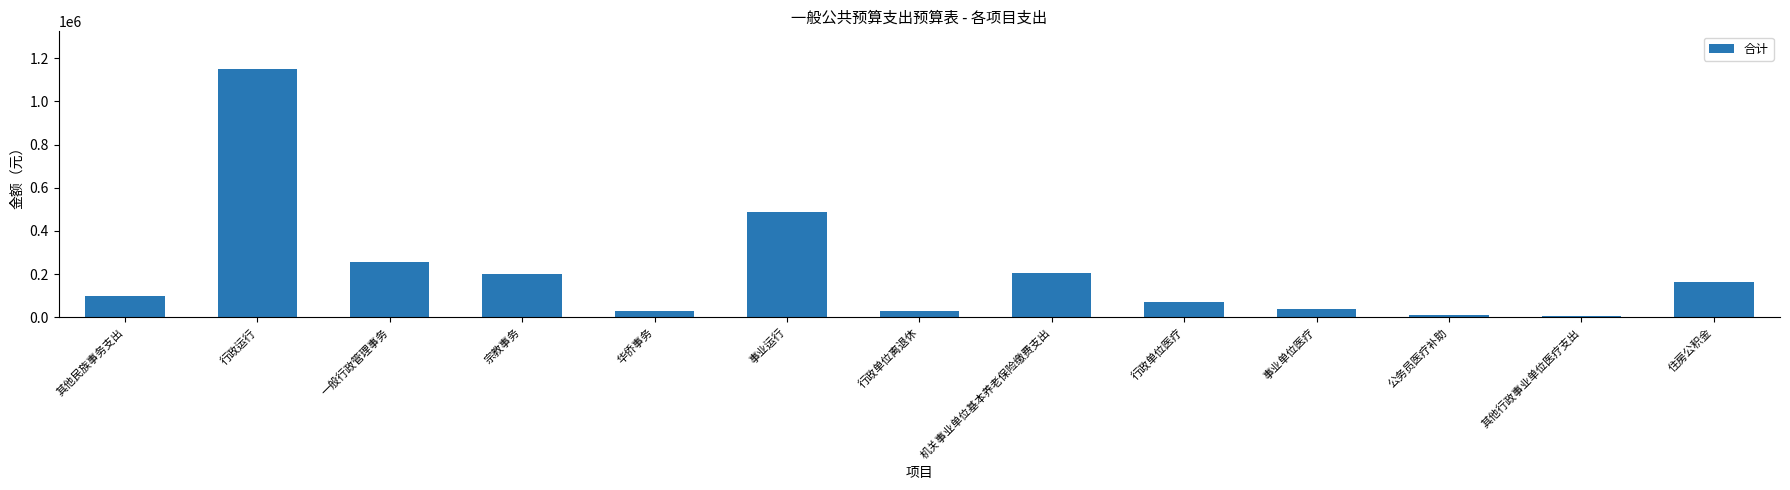

What is the maximum value shown in the chart?

1151695.9